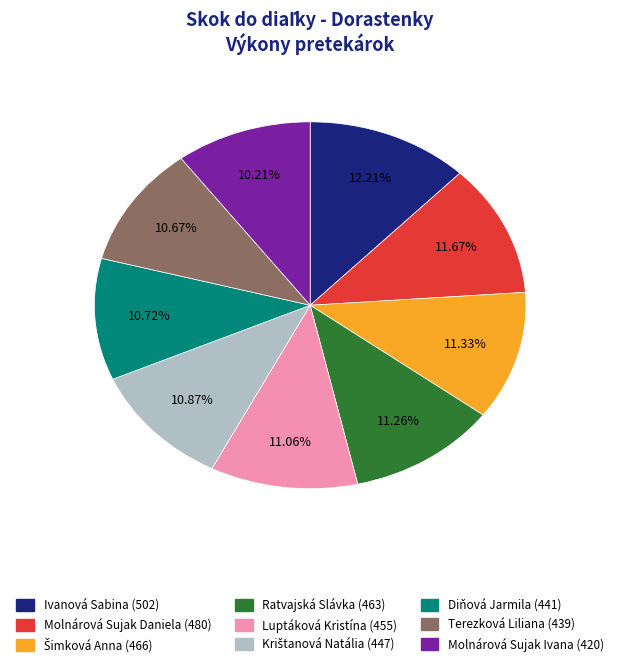

How many segments does this pie chart have?

9